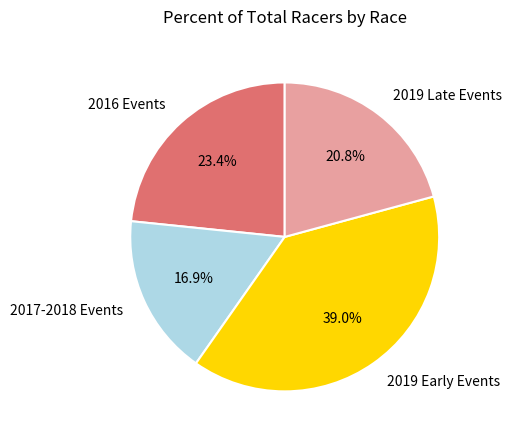

Is there a majority slice in this chart?

No